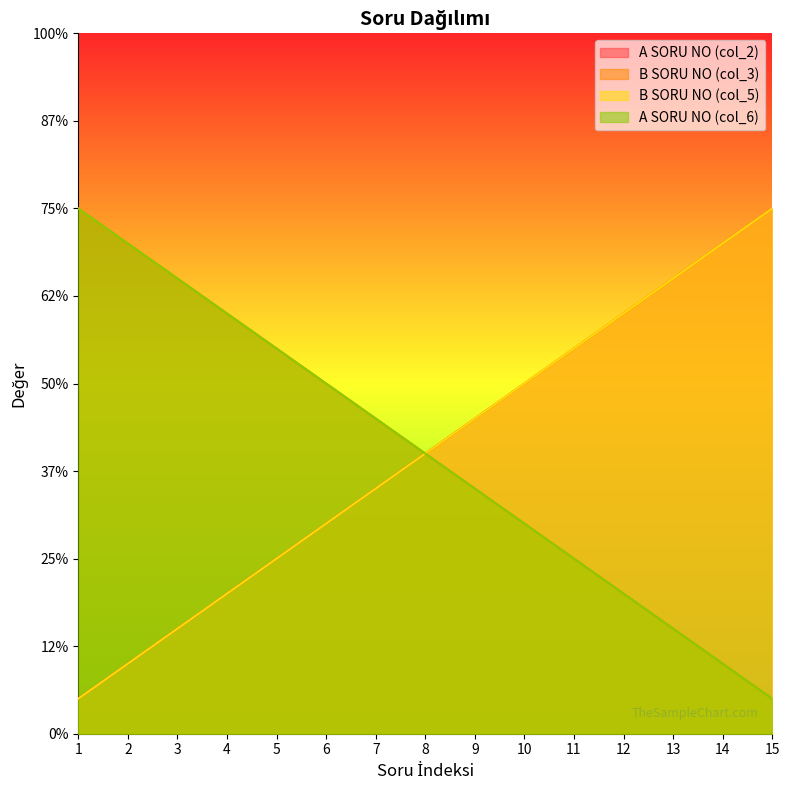

True or false: B SORU NO (col_3) and B SORU NO (col_5) cross at least once.

False